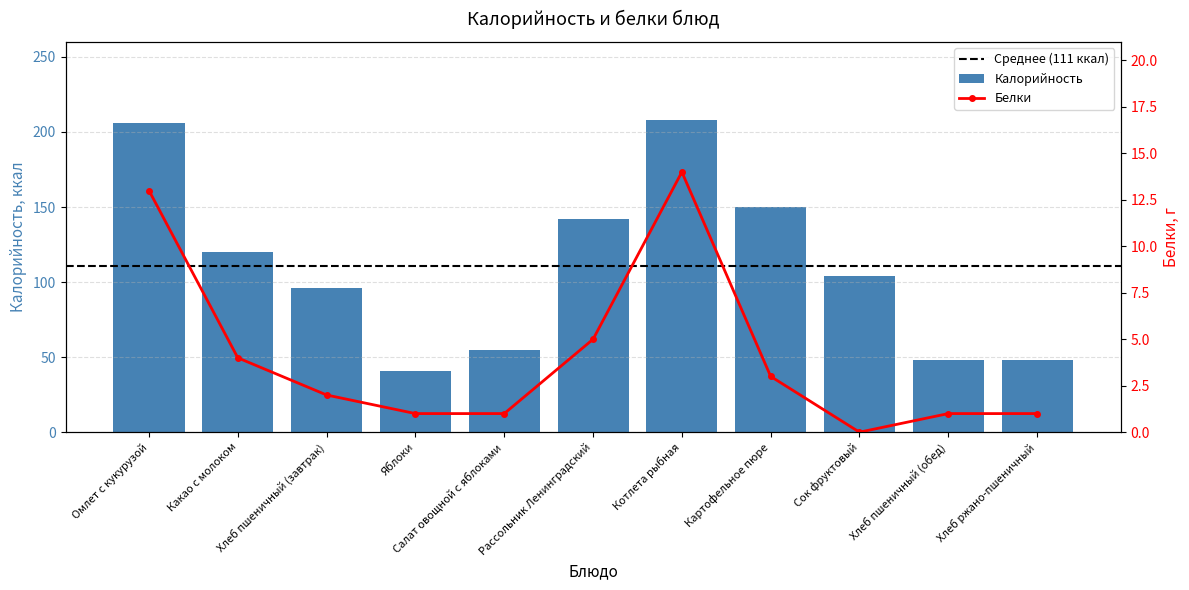

What is the maximum value shown in the chart?

208